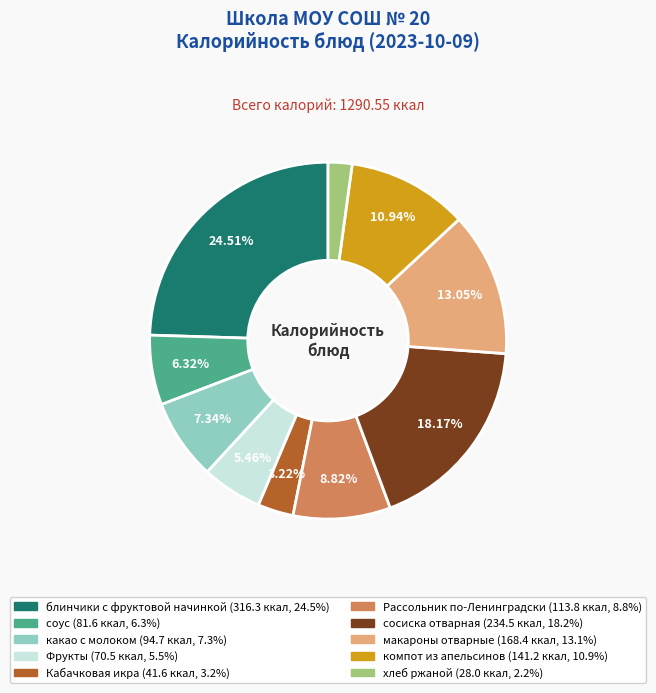

The какао с молоком slice represents 2% of the pie. True or false?

False